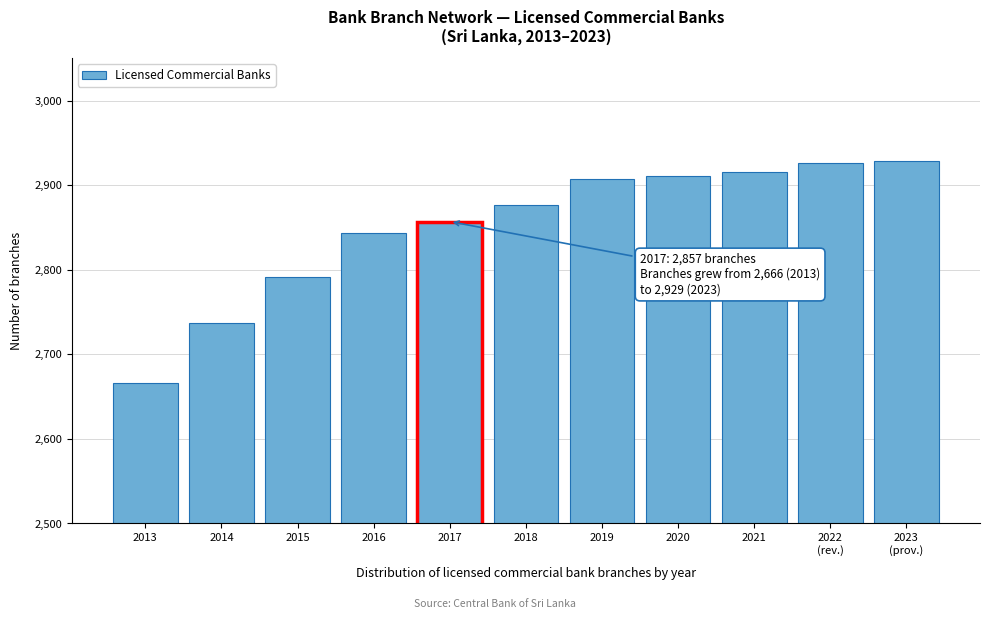

Reading right to left, what are all the values shown in this chart?

2929	2926	2916	2911	2907	2877	2857	2843	2791	2737	2666